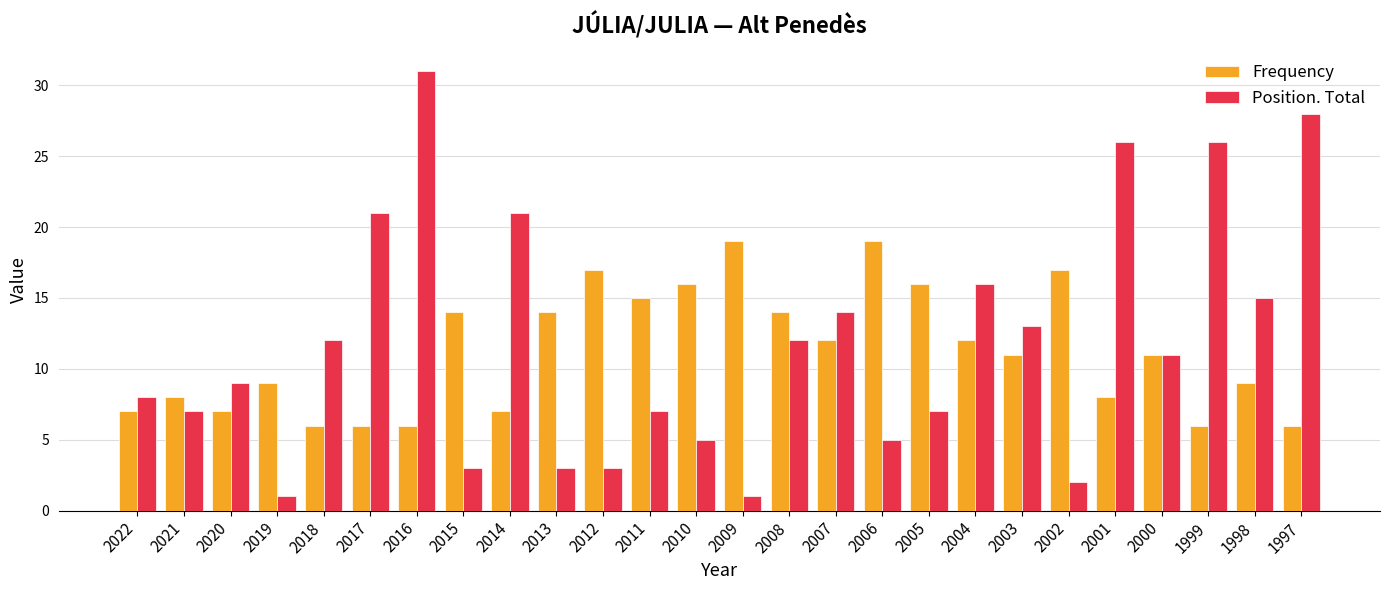

Rank the series at 2006 from lowest to highest value.

Position. Total, Frequency